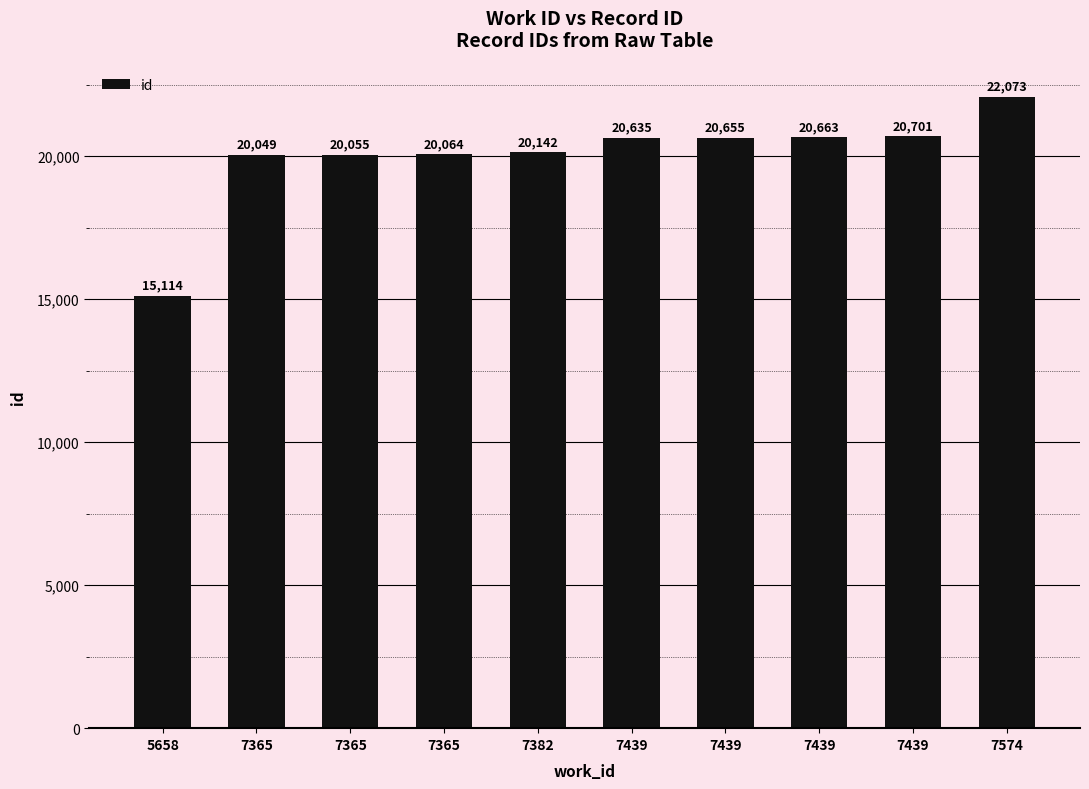

What is the approximate value at 7365, to the nearest 10?

20060